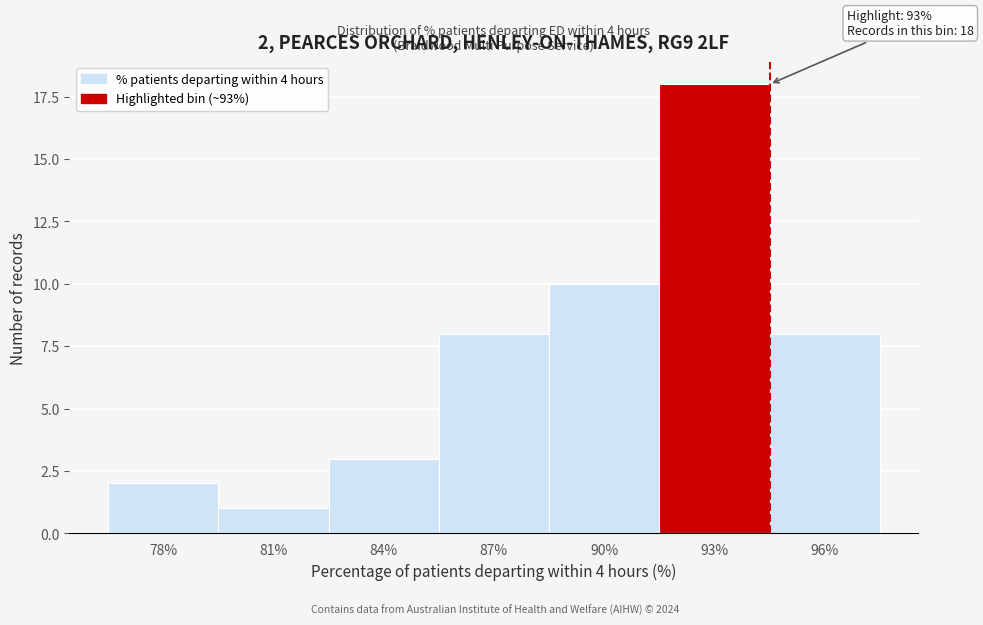

Reading left to right, list all the values displayed in this chart.

78%=2	81%=1	84%=3	87%=8	90%=10	93%=18	96%=8